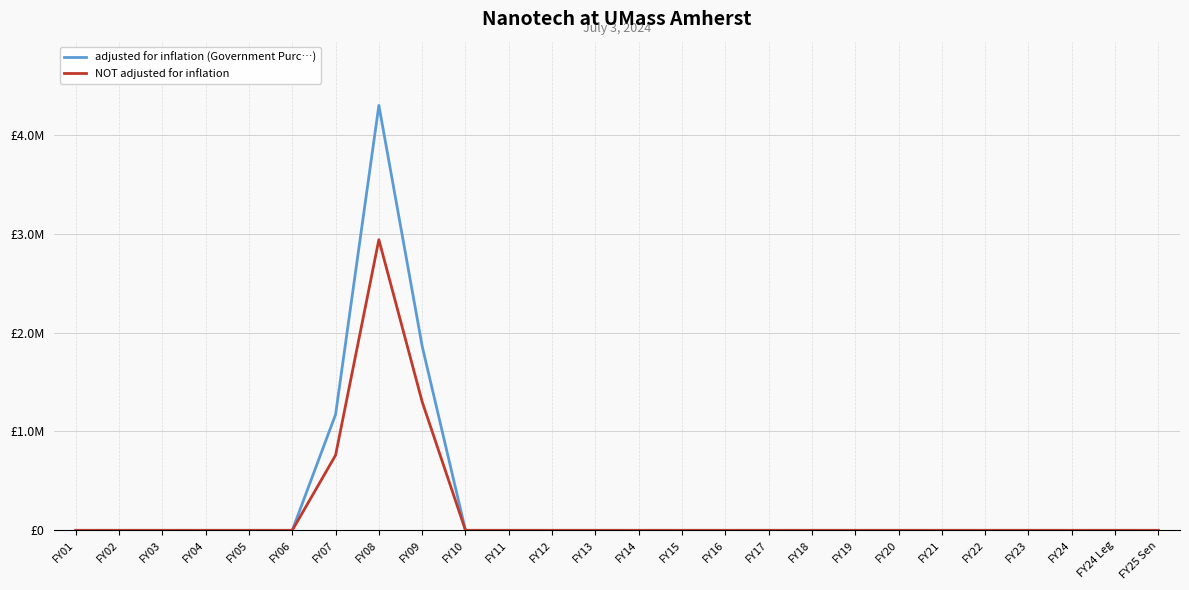

How many interior local peaks does the adjusted for inflation (Government Purc…) series have?

1